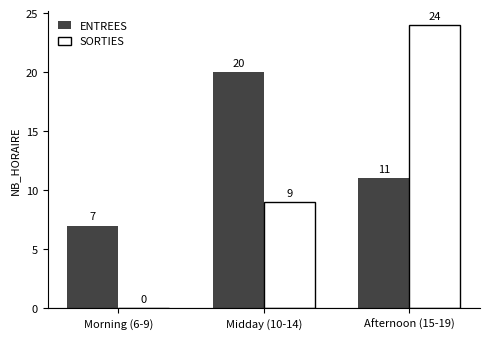

The value of ENTREES at Afternoon (15-19) is 11. True or false?

True